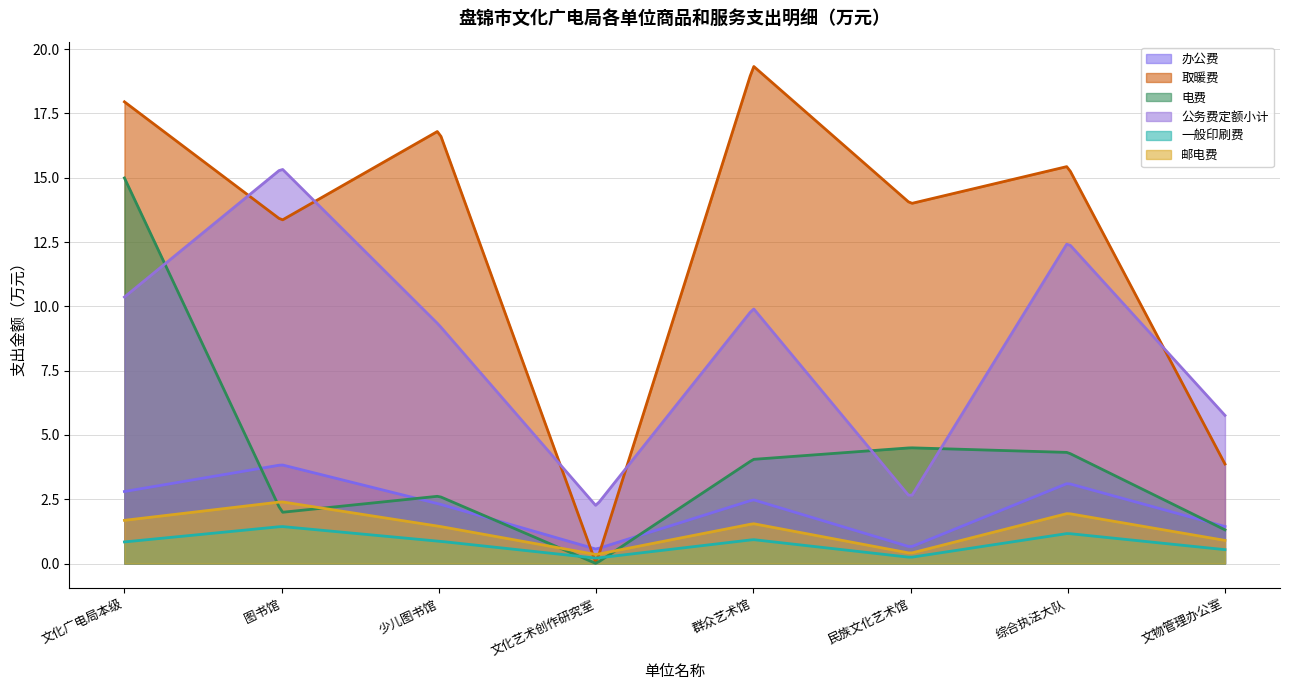

Is it true that 邮电费 equals 0.4 at 民族文化艺术馆?

True